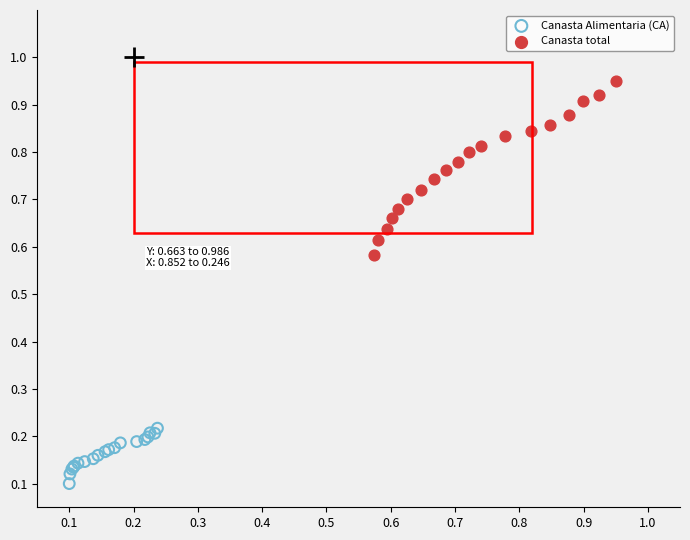

Which series contains the highest Y value?

Canasta total